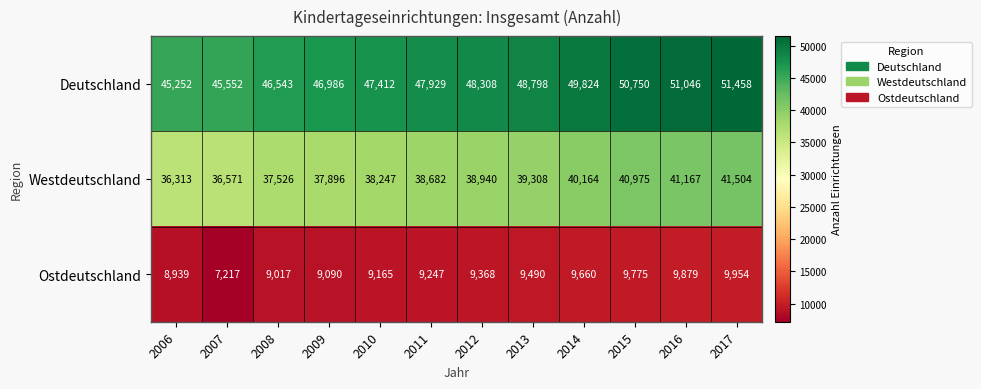

Which category has the lowest value across all series?

2007